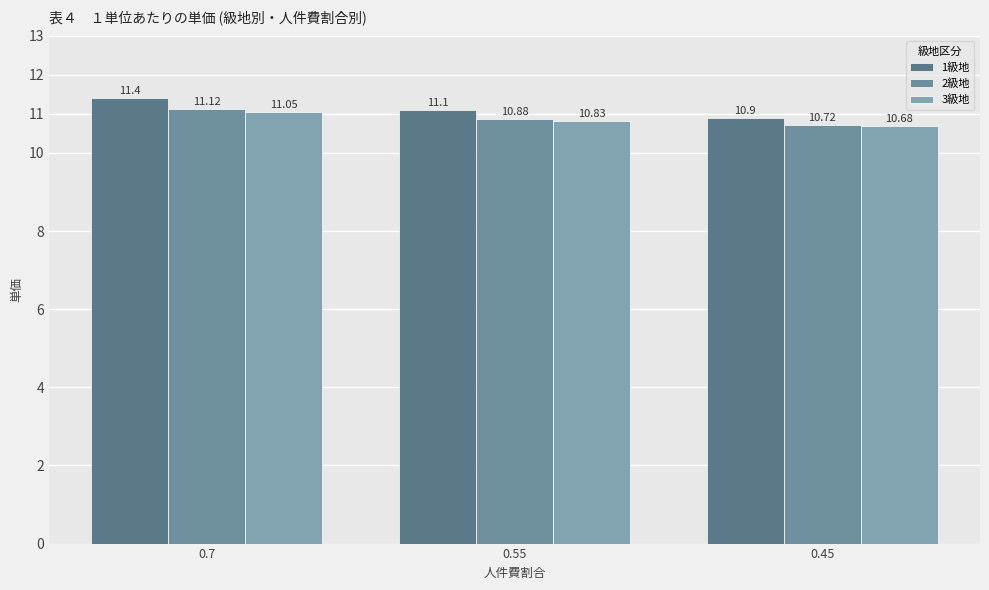

True or false: 1級地 has a value of 5.9 at 0.55.

False